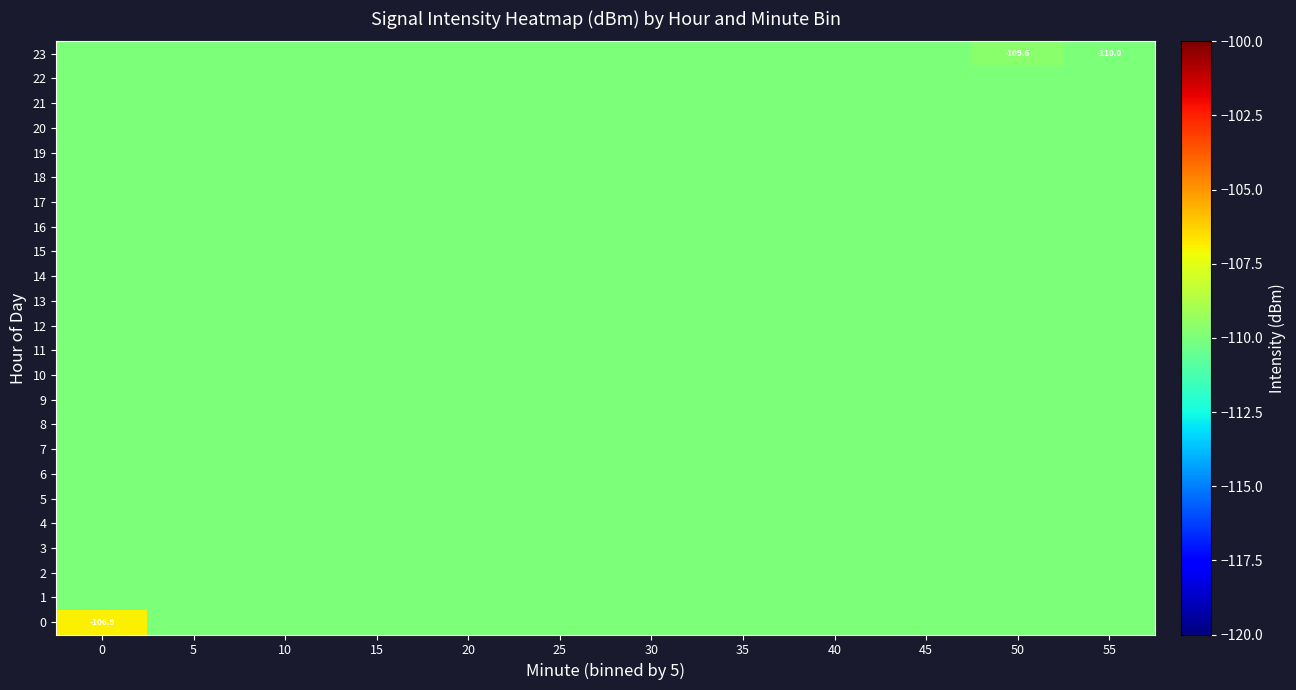

Is it true that 13 equals -145.2 at 40?

False